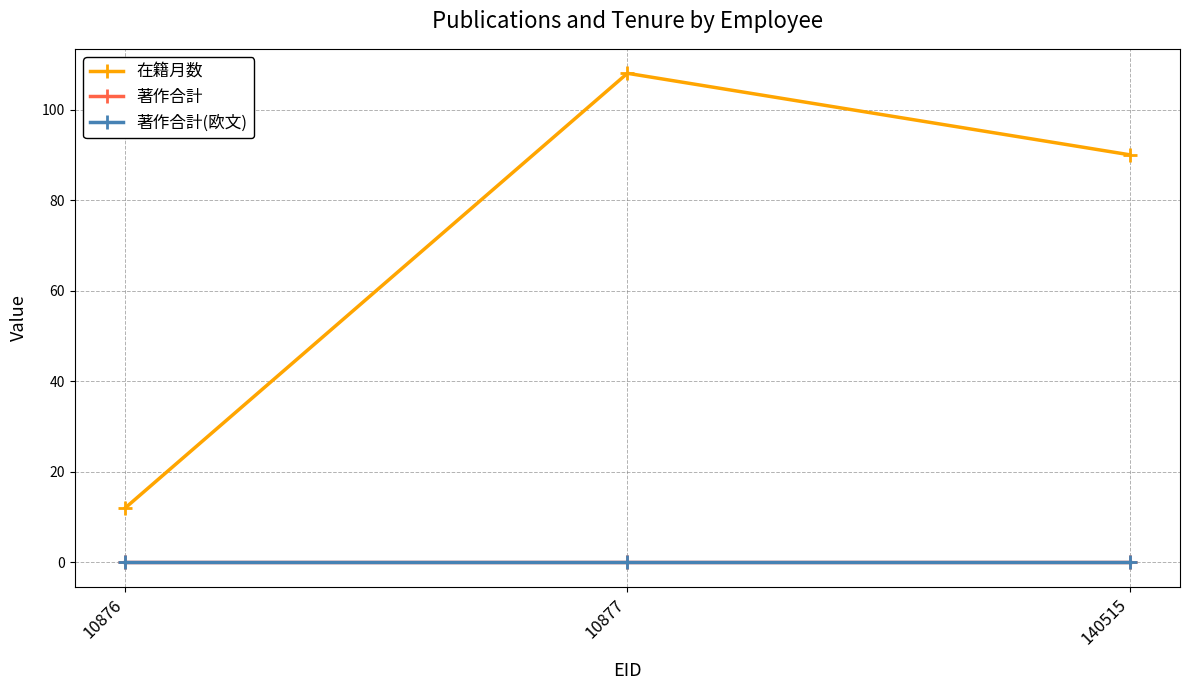

Does the chart have visible grid lines?

Yes